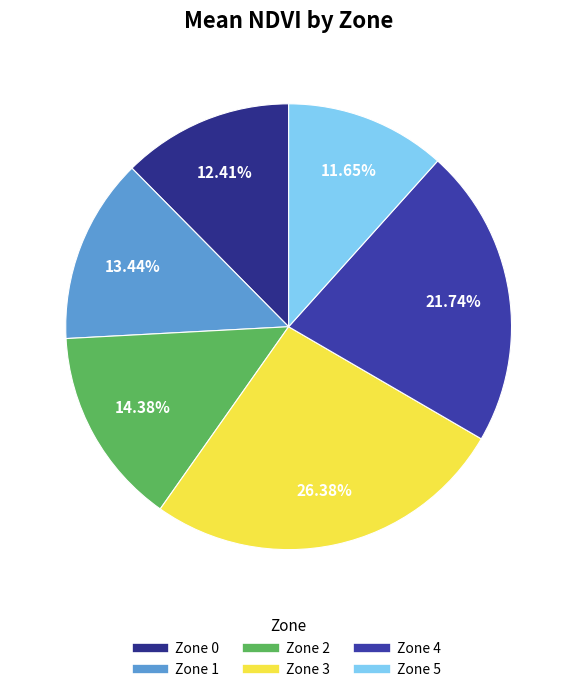

Which category has the smallest portion of the pie?

Zone 5